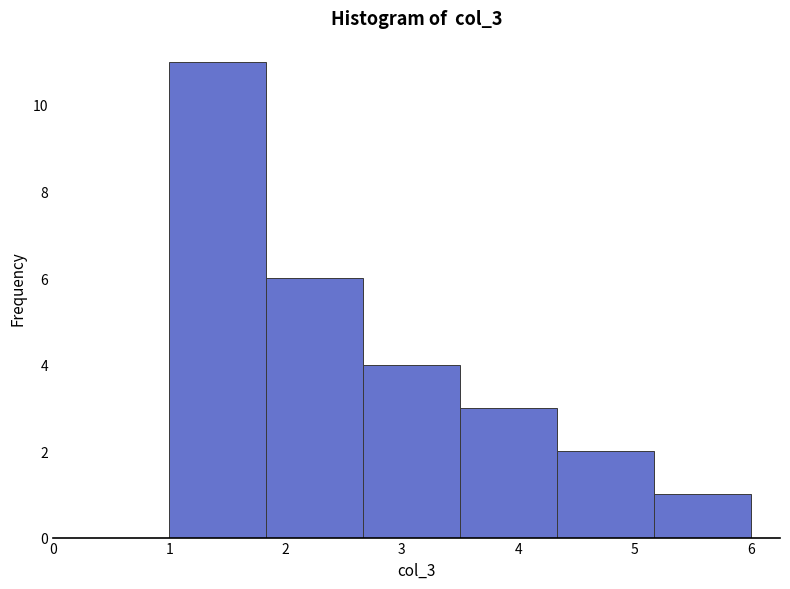

Reading left to right, list every bar in this chart as the range it spans on the x-axis followed by its height. Neither the bar edges nor the heights are printed on the chart, so give them approximately, as read against the axes.

1.0 to 1.8: 11
1.8 to 2.7: 6
2.7 to 3.5: 4
3.5 to 4.3: 3
4.3 to 5.2: 2
5.2 to 6.0: 1